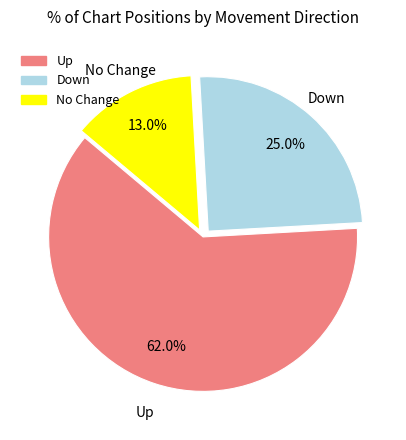

How many slices are in this pie chart?

3